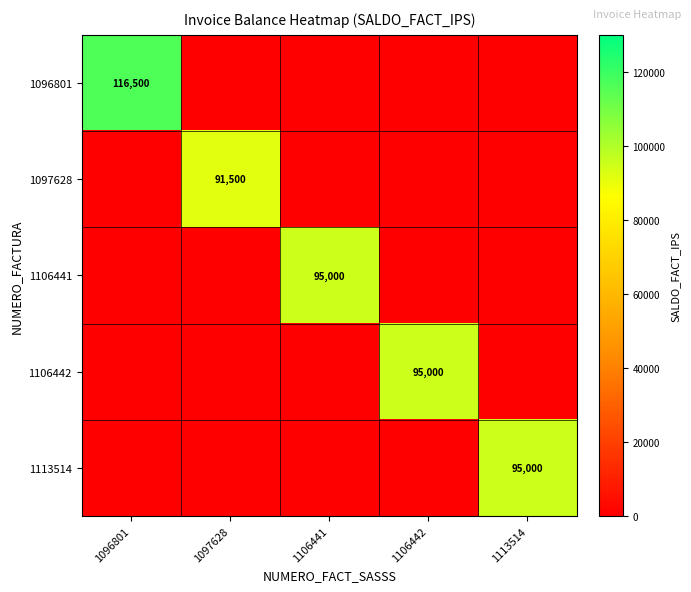

Which has a higher value, 1106441 or 1106442?

1106441